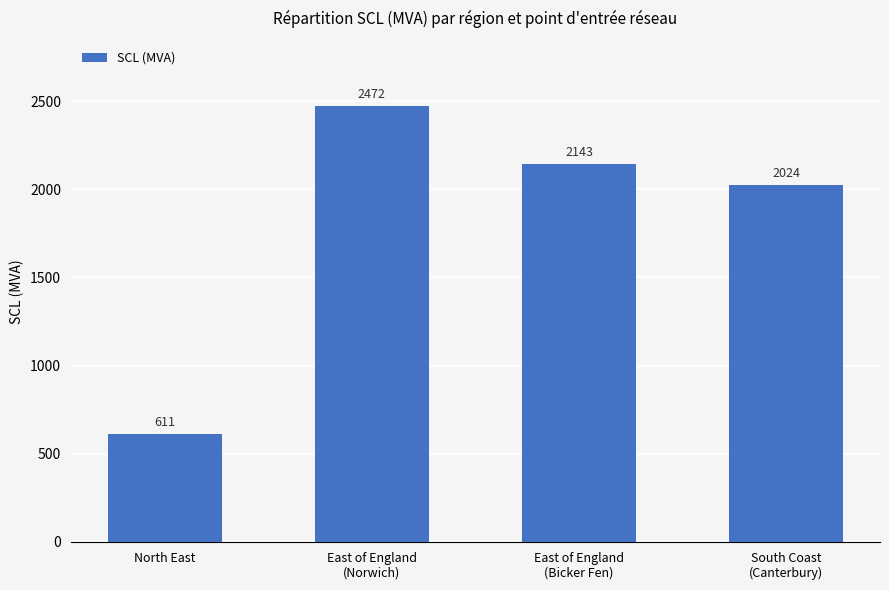

How many bars are there in total?

4